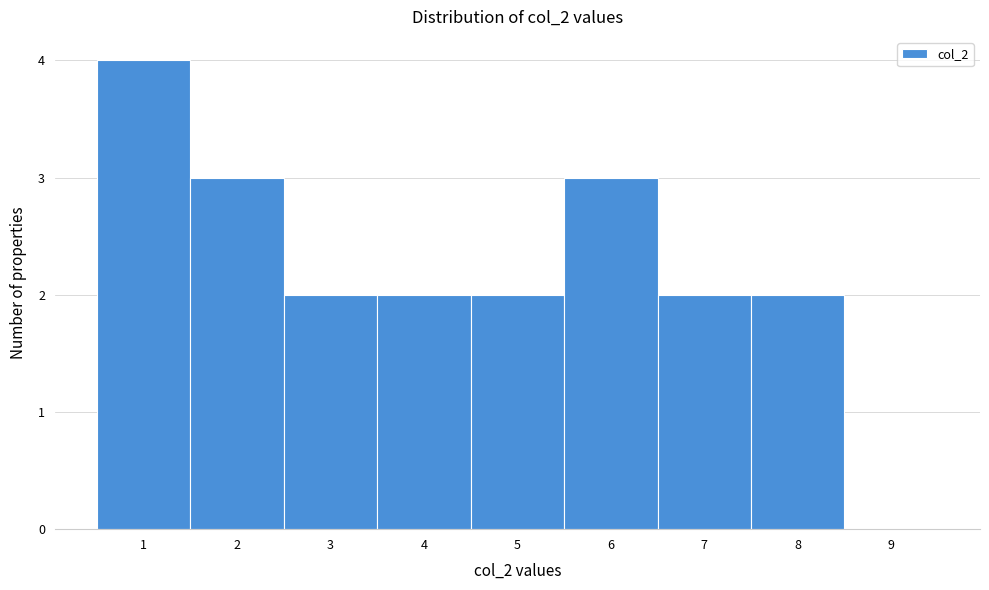

How tall is the bar that spans 6.5 to 7.5 on the x-axis? The values are not printed on the chart, so give them approximately, as read against the axis.

2